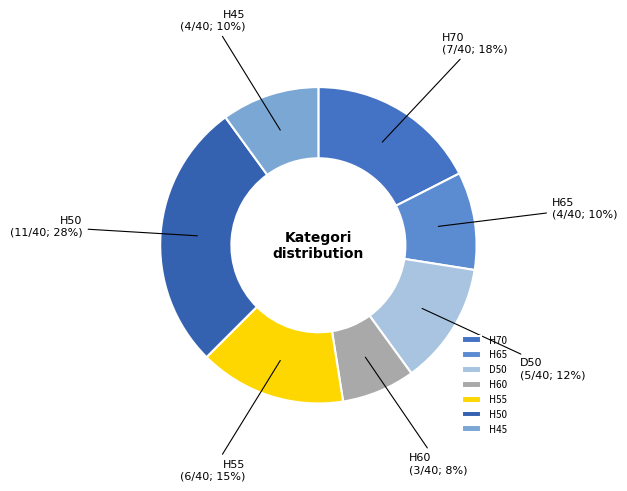

Between H65 and H60, which is larger?

H65